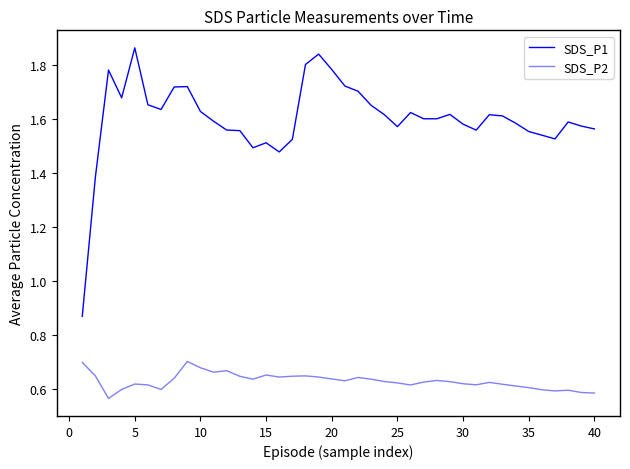

How many lines are shown in the chart?

2